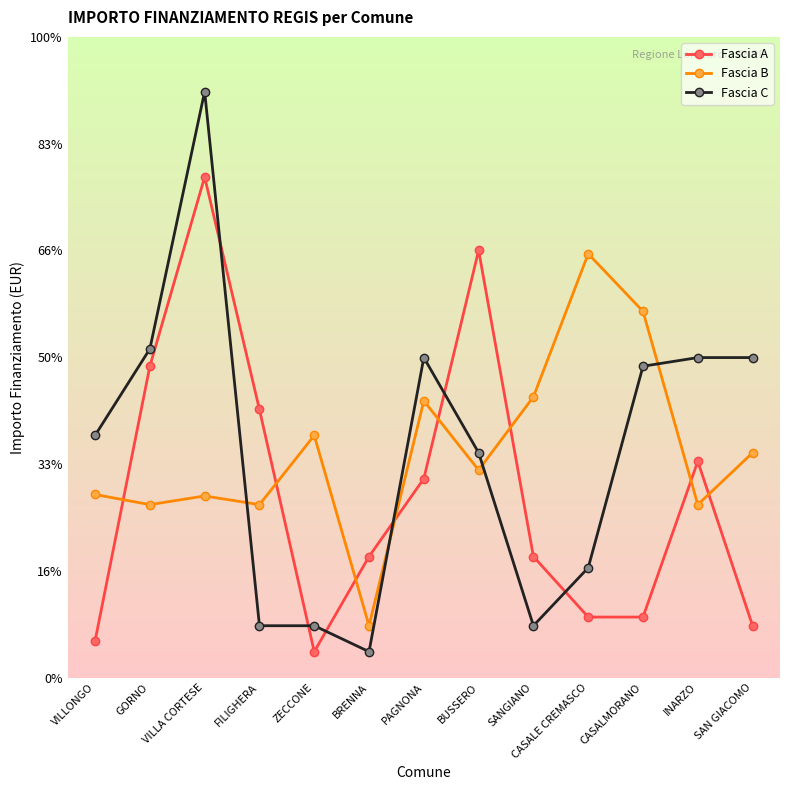

At which label does Fascia B first exceed 5831?

ZECCONE